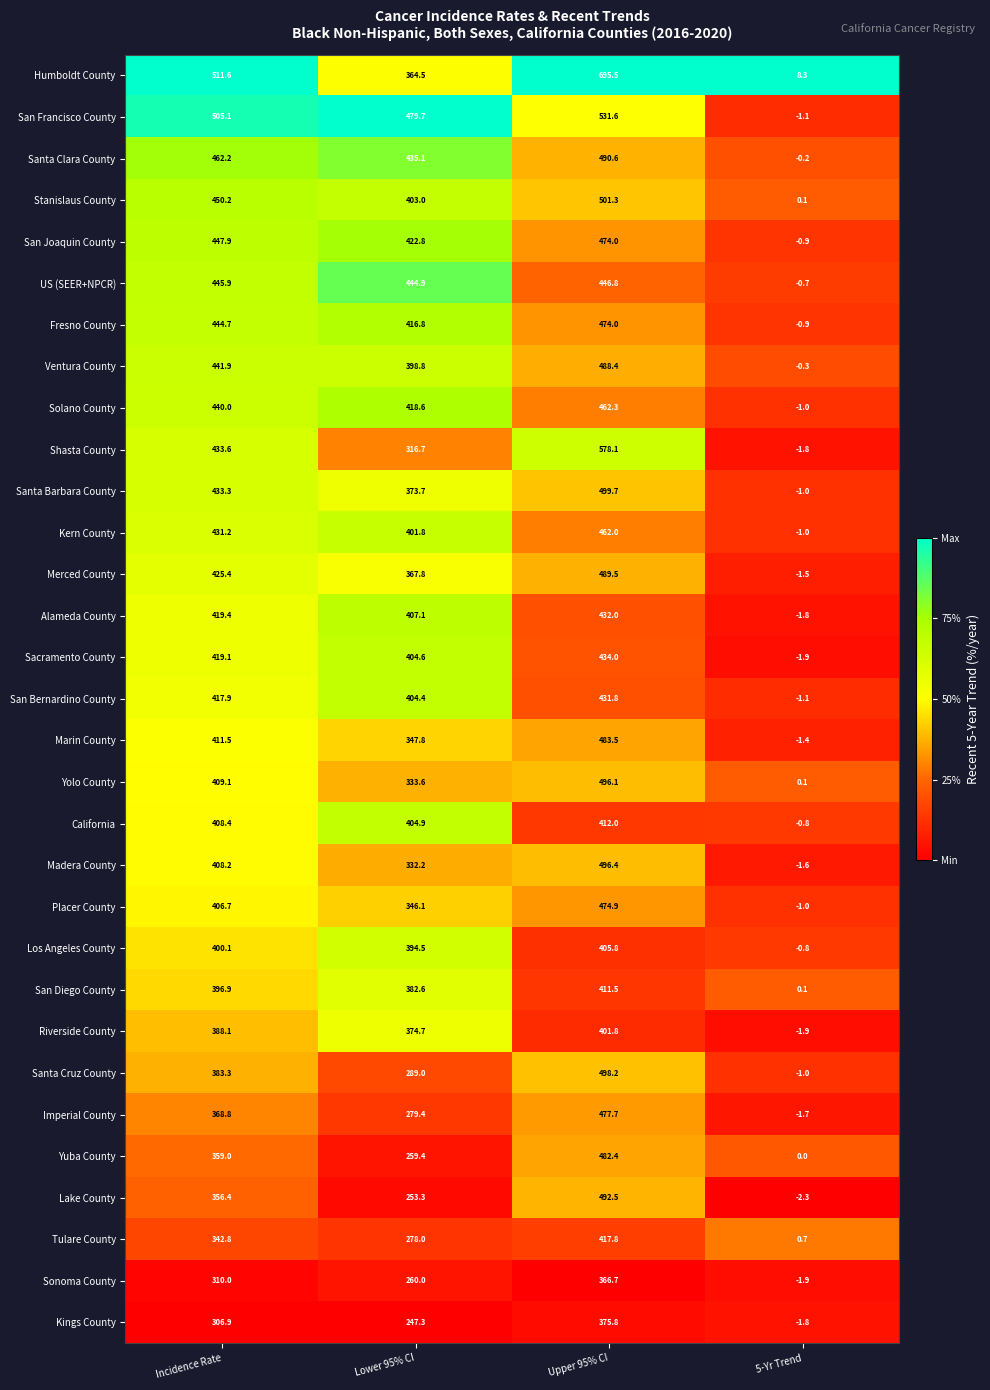

At which category is the sum across all series the highest?

Upper 95% CI